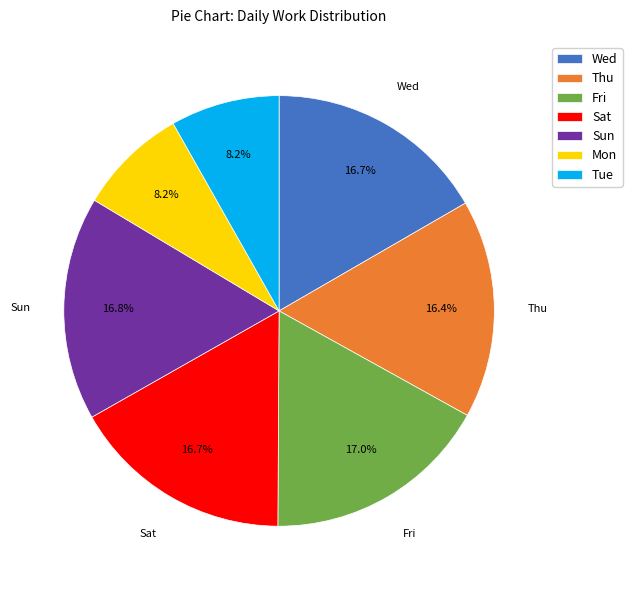

Combined, what portion of the pie is Sun and Tue?

25.0%